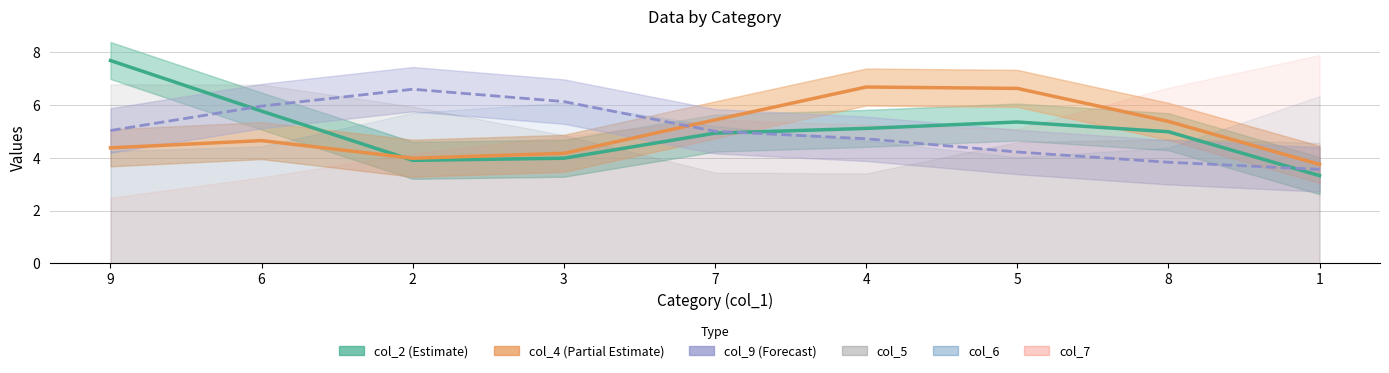

True or false: col_9 (Forecast) has a value of 4.2 at 5.

True